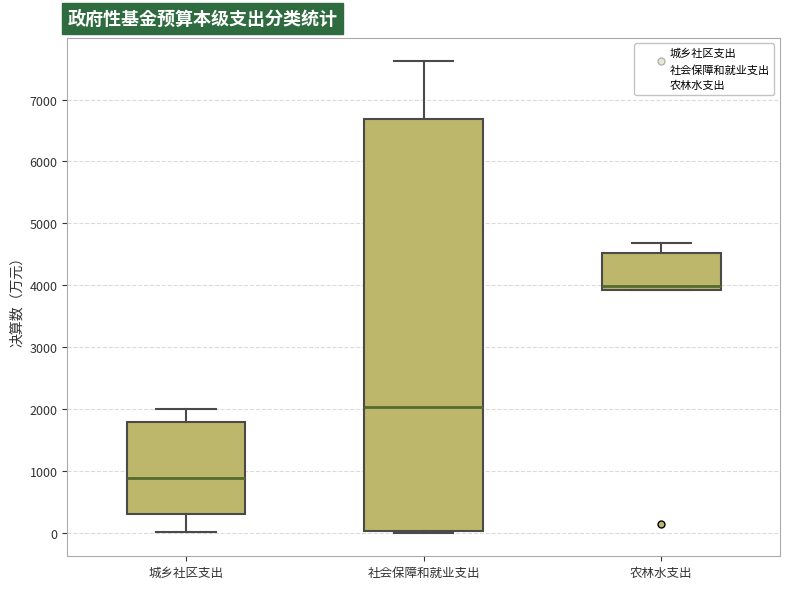

Where does the upper whisker of the box for 城乡社区支出 end on the y-axis? The values are not printed on the chart, so give them approximately, as read against the axis.

2000